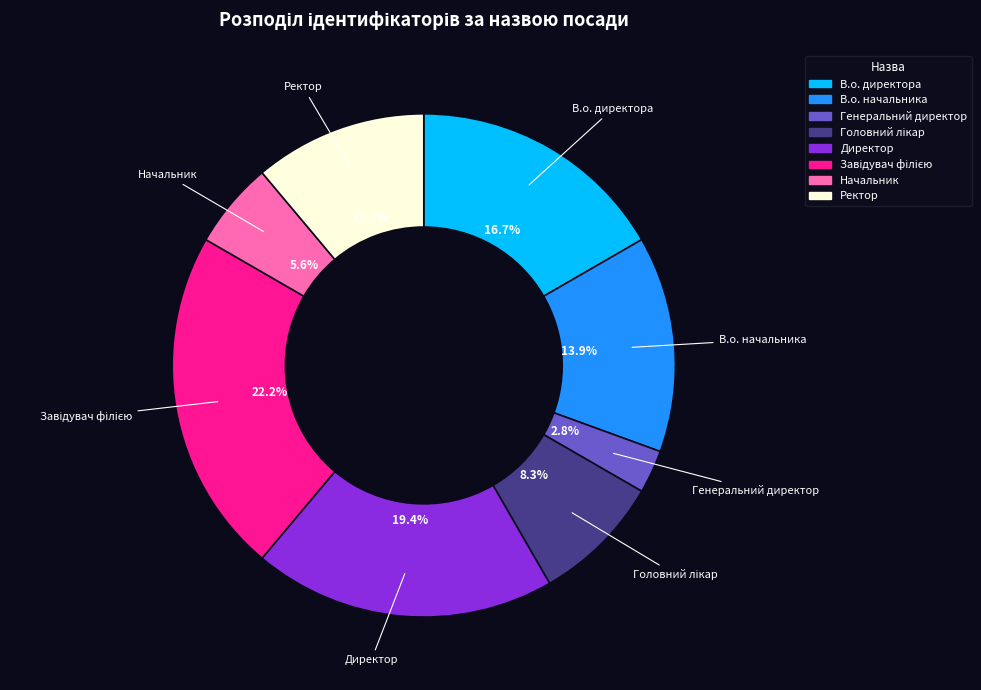

To the nearest percent, what portion does В.о. начальника represent?

14%